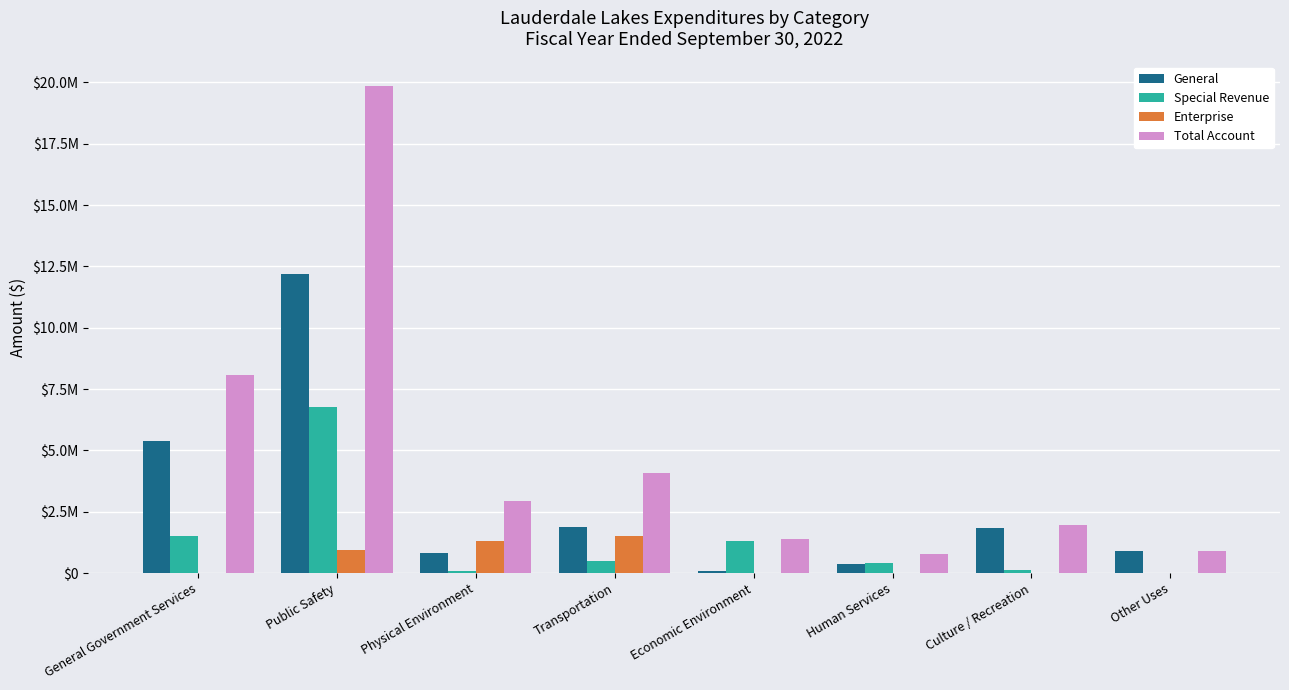

Rank the categories by Total Account value from highest to lowest.

Public Safety, General Government Services, Transportation, Physical Environment, Culture / Recreation, Economic Environment, Other Uses, Human Services